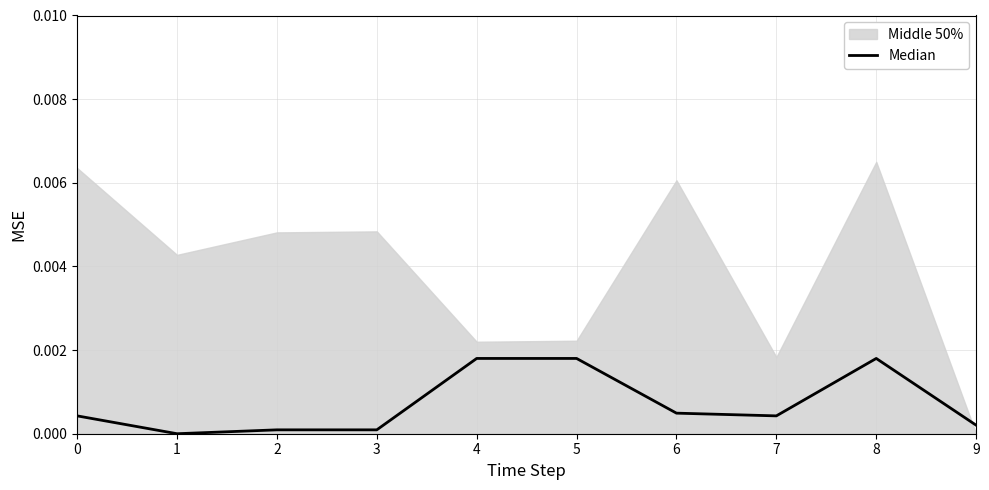

How many categories are shown in the chart?

10